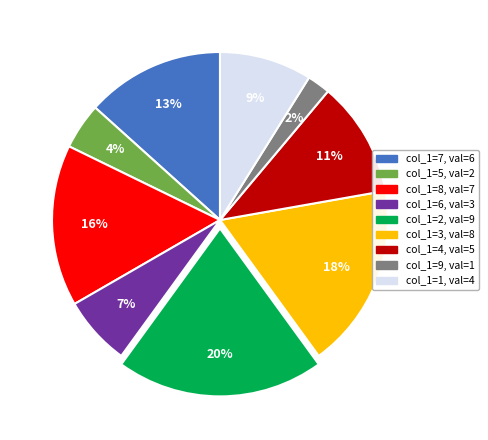

To the nearest percent, what is the average slice percentage?

11%